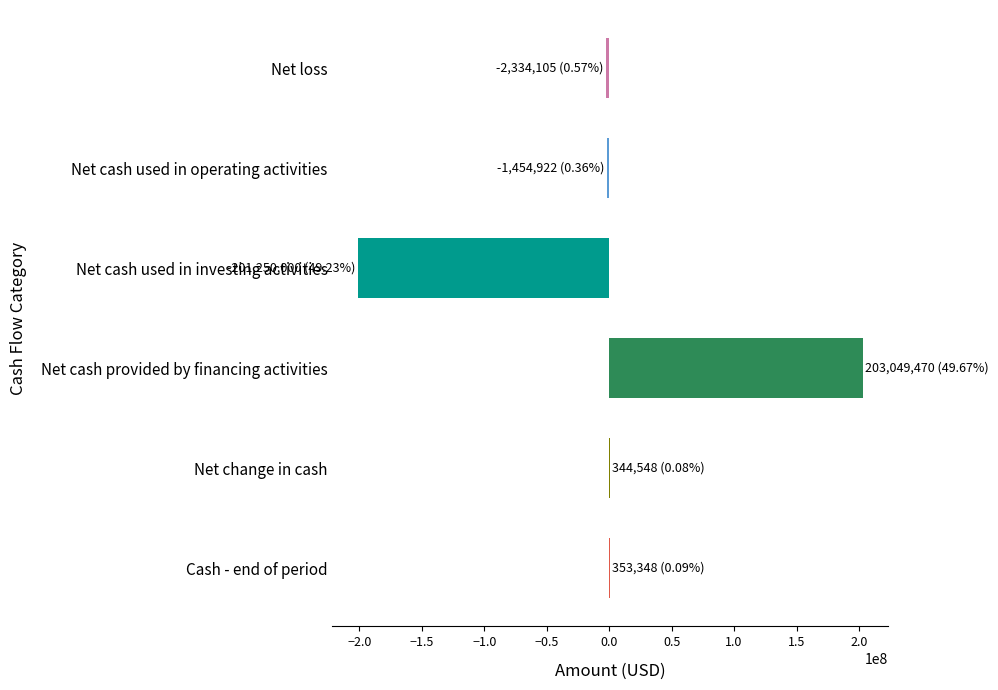

Which label corresponds to the largest value in the chart?

Net cash provided by financing activities